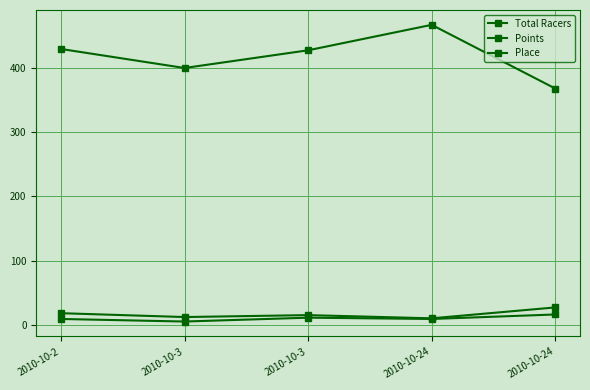

How many values in the Points series exceed 427?

3